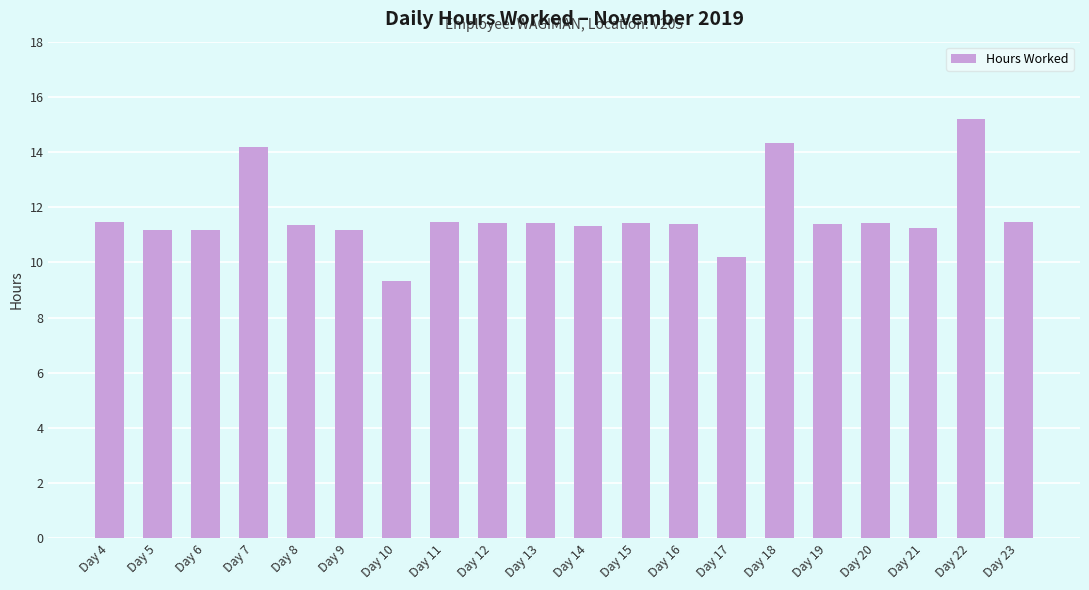

How many values are below 11?

2